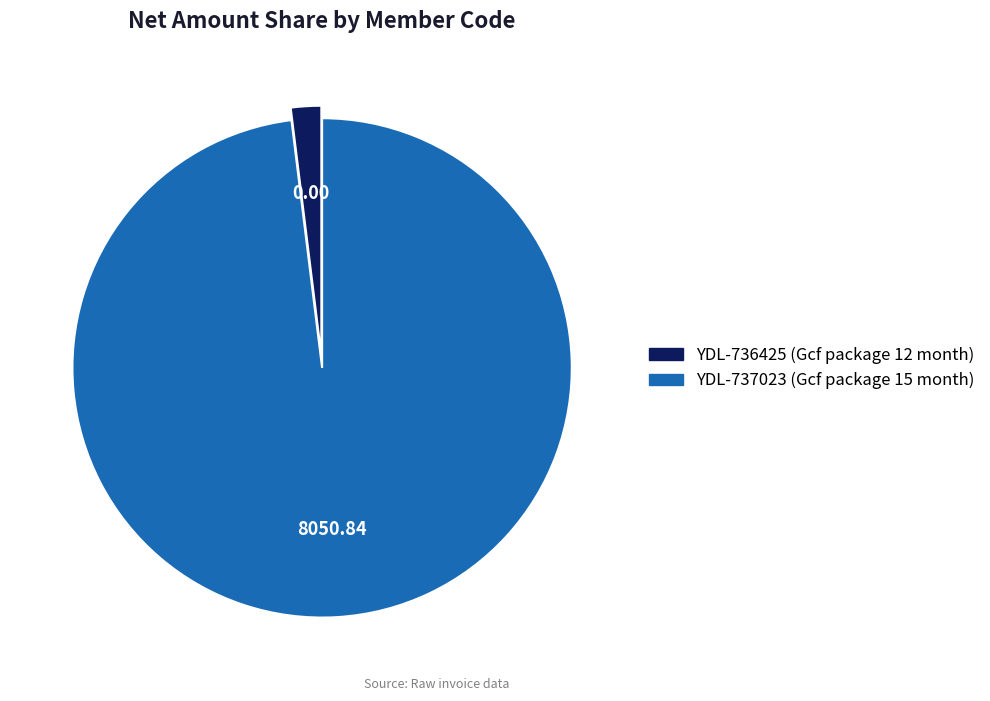

Is there any slice that represents more than half of the pie?

Yes